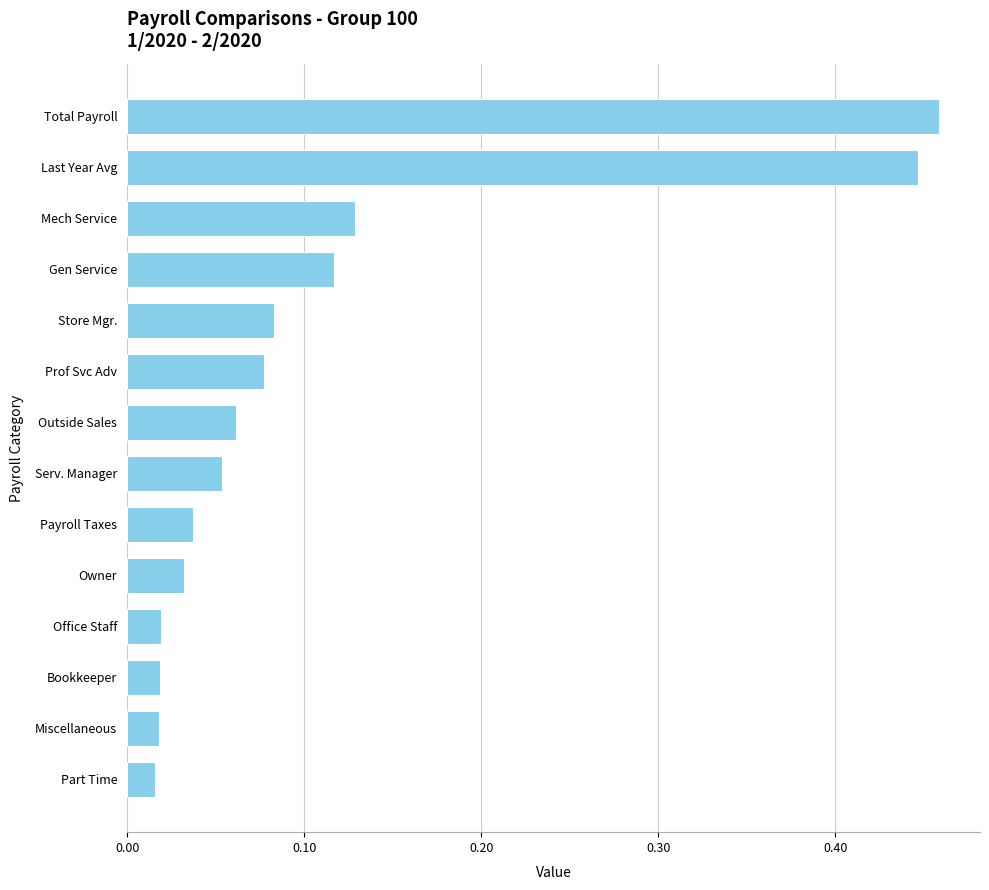

How many bars are there in total?

14